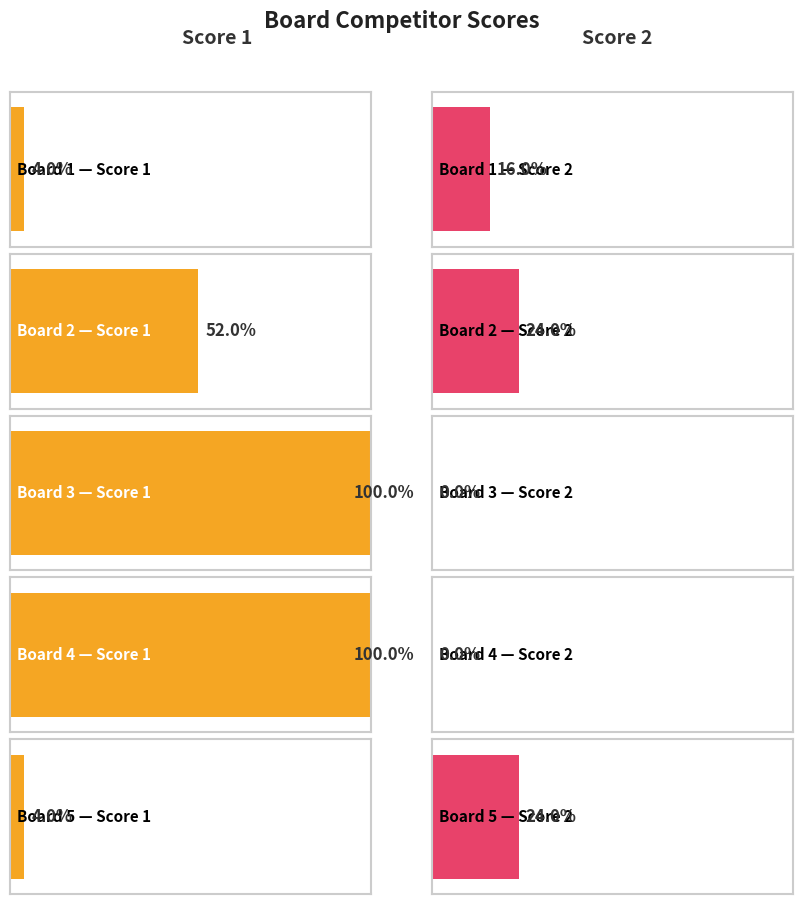

How many values in the Score 2 series are below 4?

2